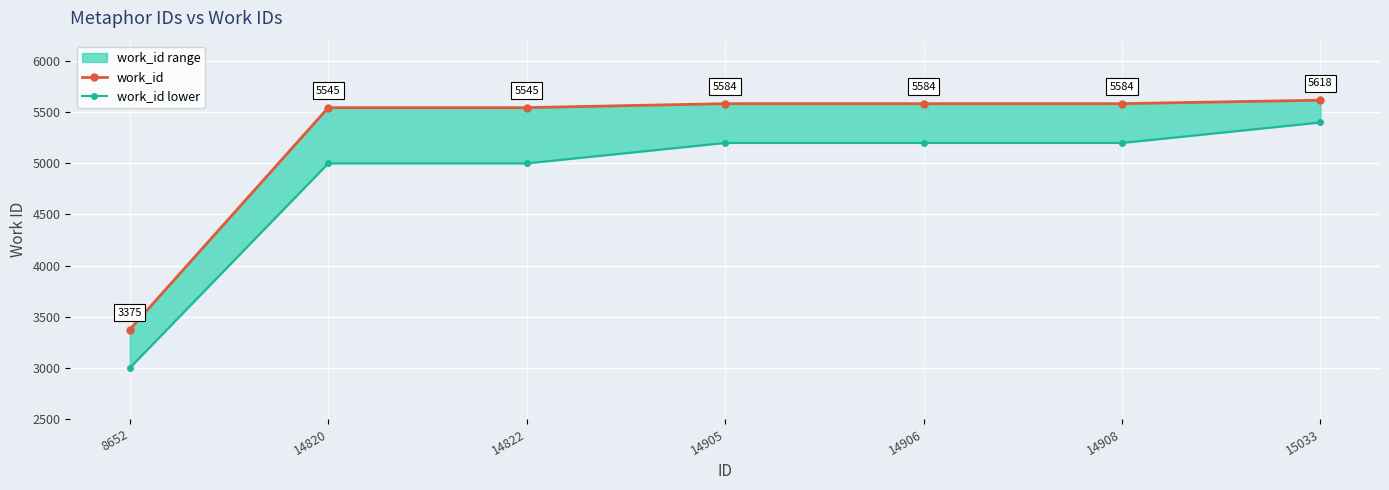

Reading left to right, extract all data points from this chart.

work_id: 8652=3375	14820=5545	14822=5545	14905=5584	14906=5584	14908=5584	15033=5618
work_id lower: 8652=3000	14820=5000	14822=5000	14905=5200	14906=5200	14908=5200	15033=5400